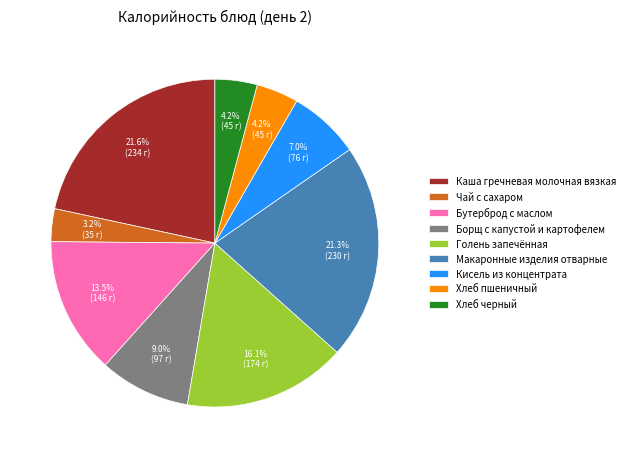

Count the number of slices in the pie.

9